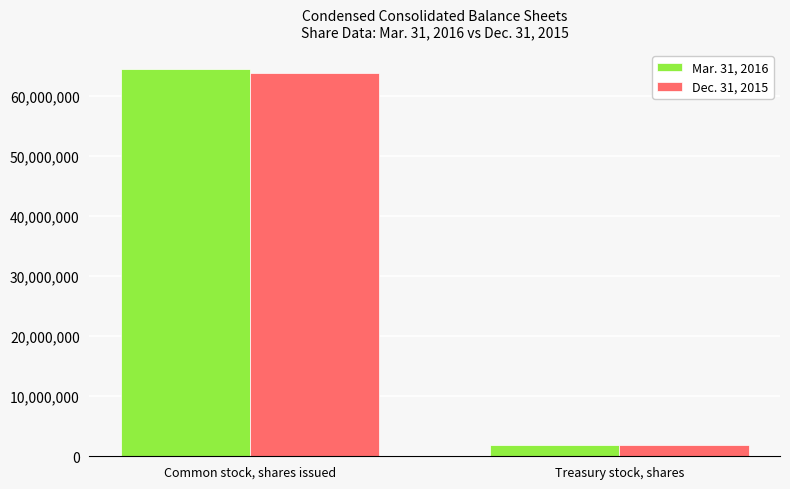

Between Common stock, shares issued and Treasury stock, shares, which series saw the biggest shift?

Mar. 31, 2016